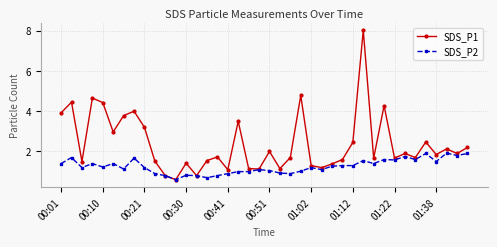

What is the value of the SDS_P1 point at the 30th from the left?

8.0